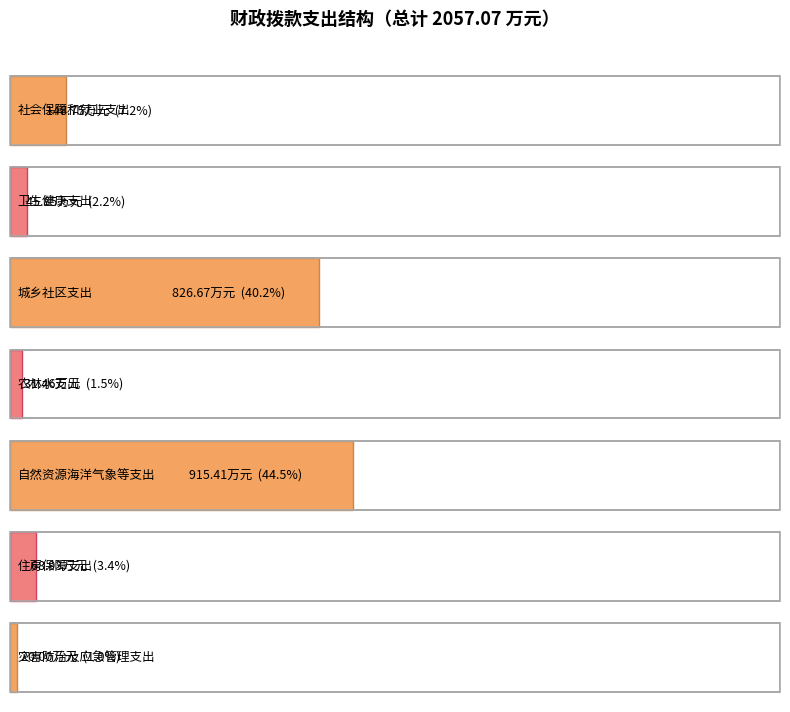

List the labels in order of value, smallest first.

灾害防治及应急管理支出, 农林水支出, 卫生健康支出, 住房保障支出, 社会保障和就业支出, 城乡社区支出, 自然资源海洋气象等支出